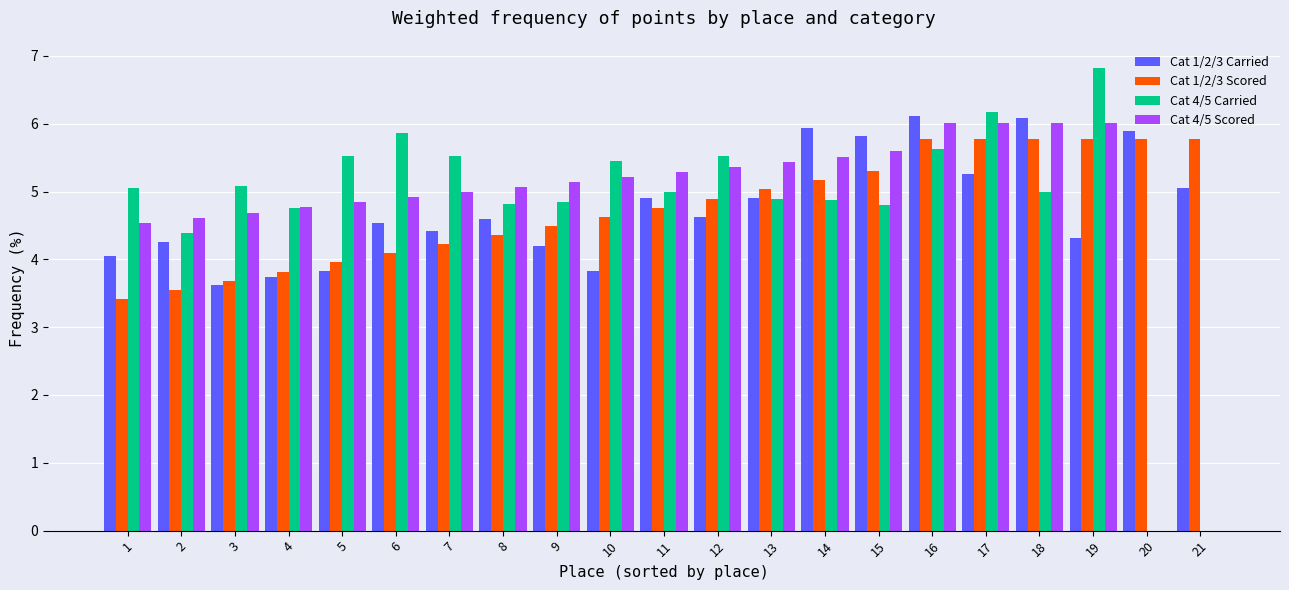

Is the value of Cat 4/5 Scored at 13 greater than the value of Cat 1/2/3 Carried at 17?

Yes